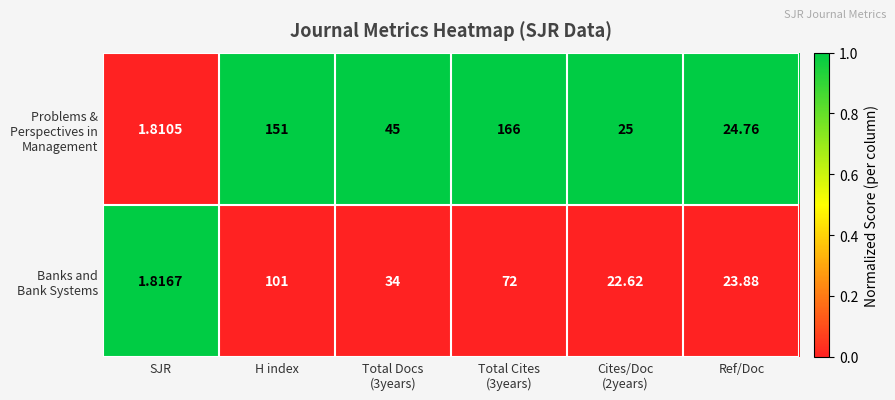

At which category is the sum across all series the highest?

H index